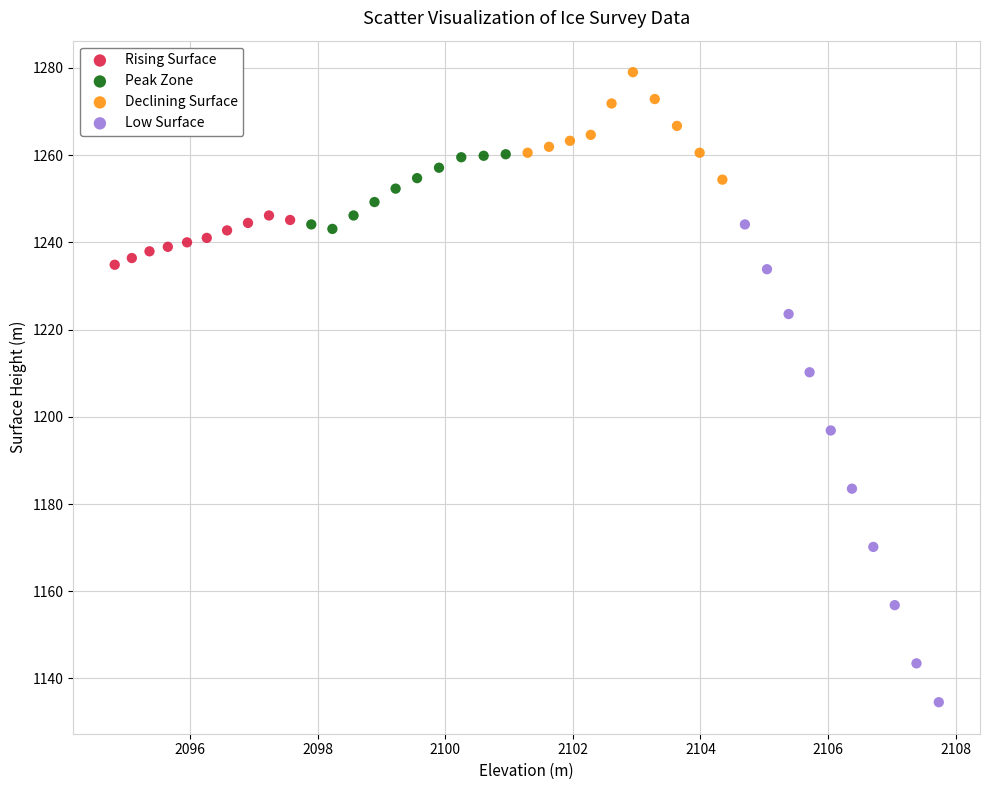

Which series reaches the maximum Y coordinate?

Declining Surface